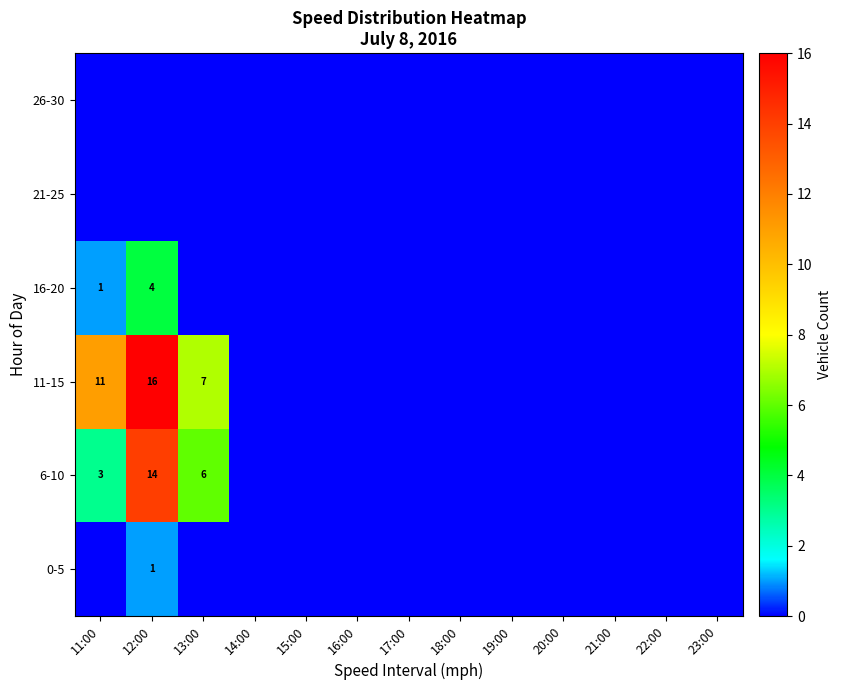

True or false: 6-10 has a value of 2 at 13:00.

False